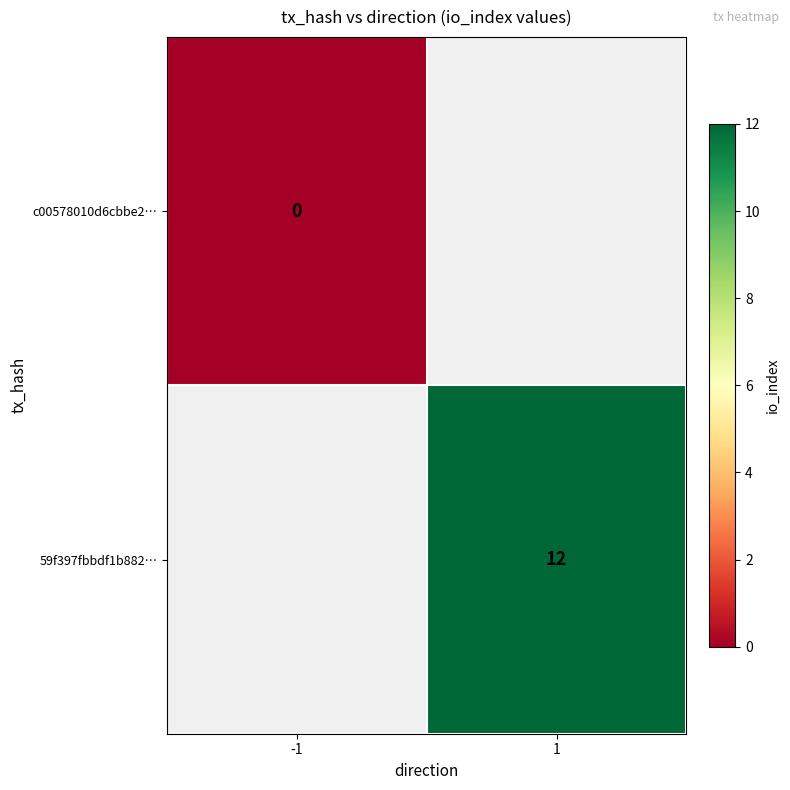

Is it true that 59f397fbbdf1b882… equals 19 at 1?

False